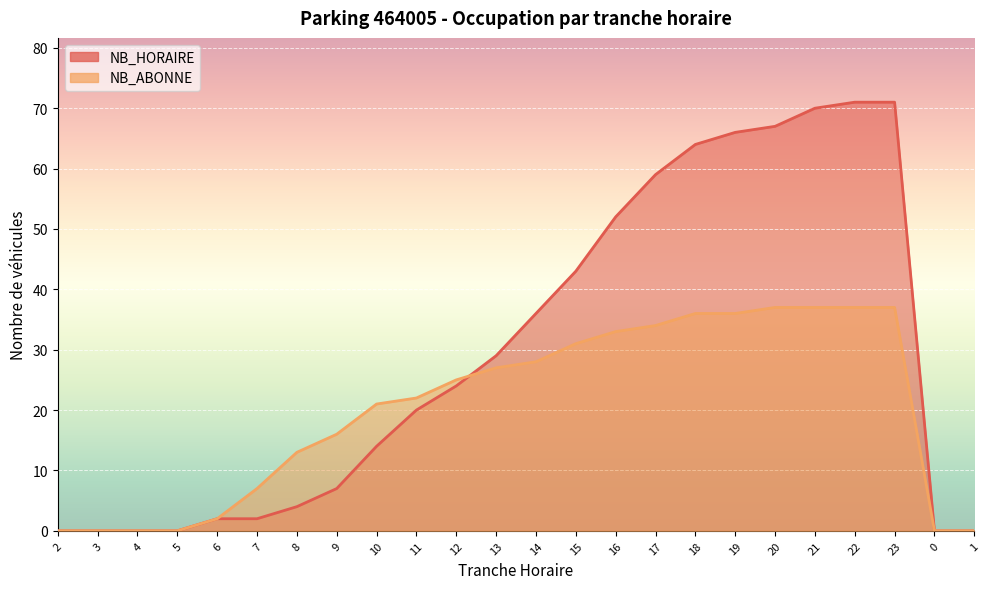

What is the label of the 20th point from the left?

21